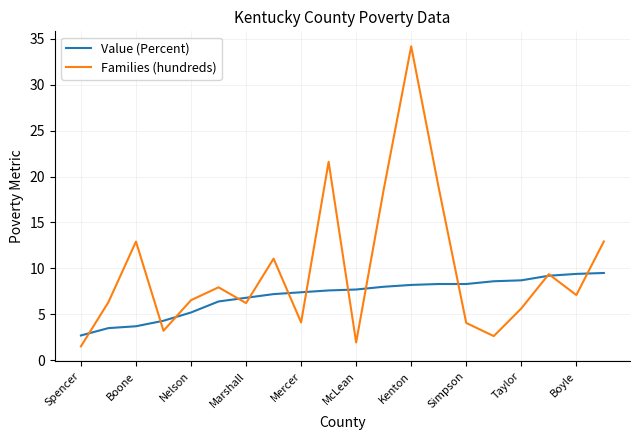

What is the maximum value shown in the chart?

34.2